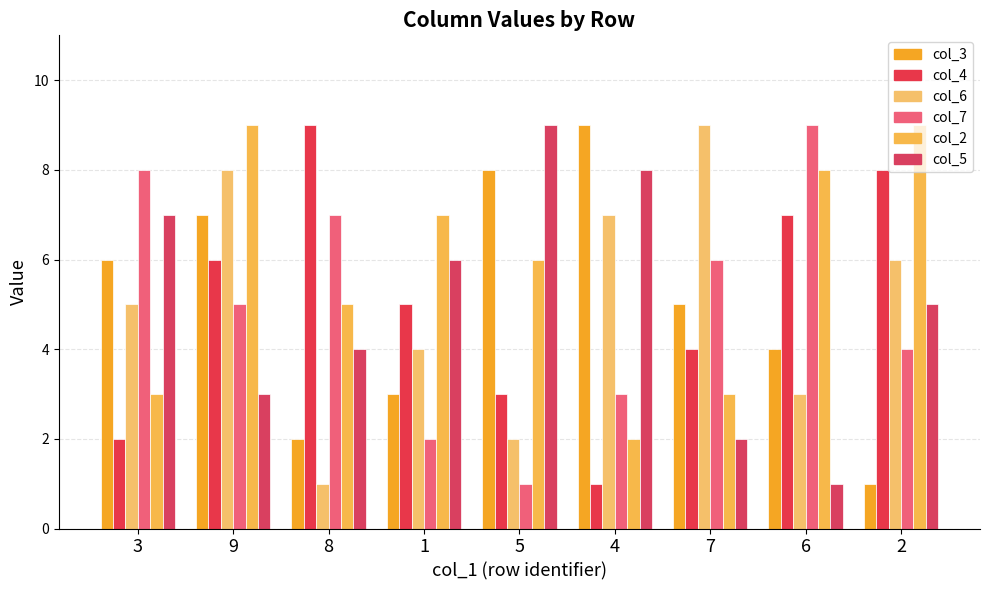

At which category is the sum across all series the highest?

9